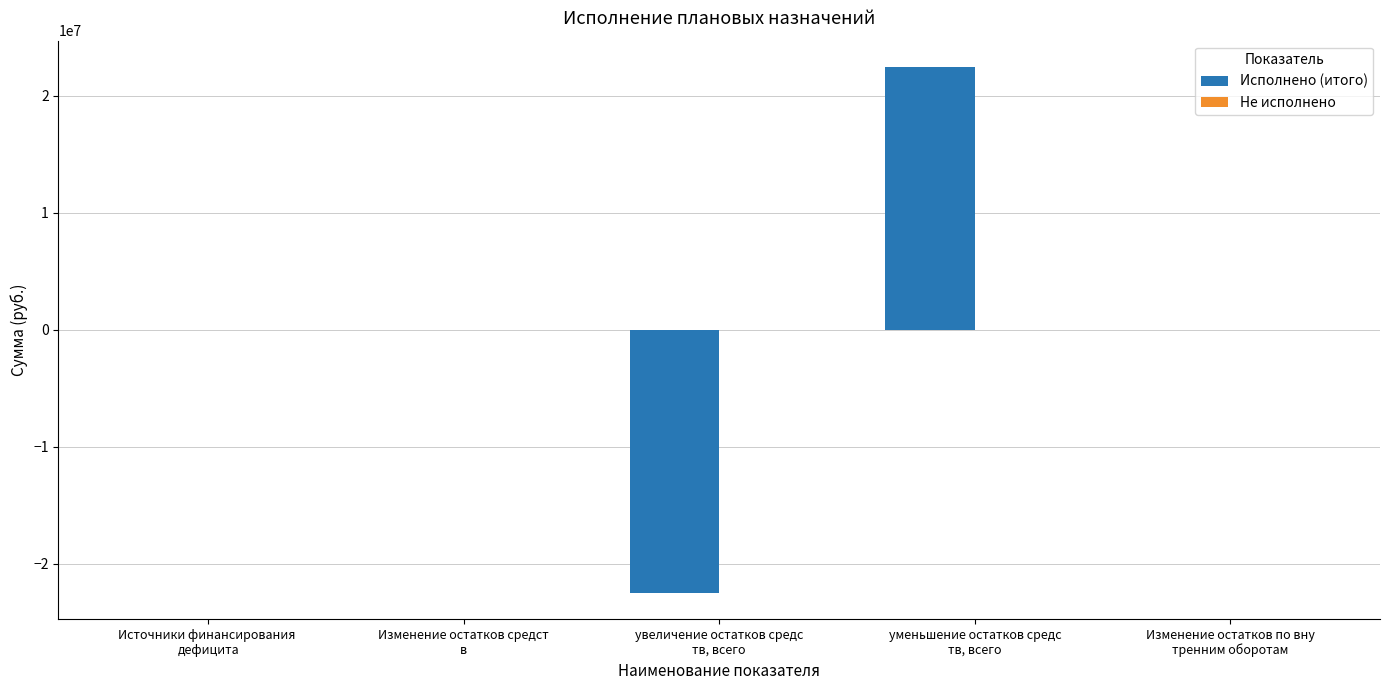

What is the maximum value shown in the chart?

22461579.7